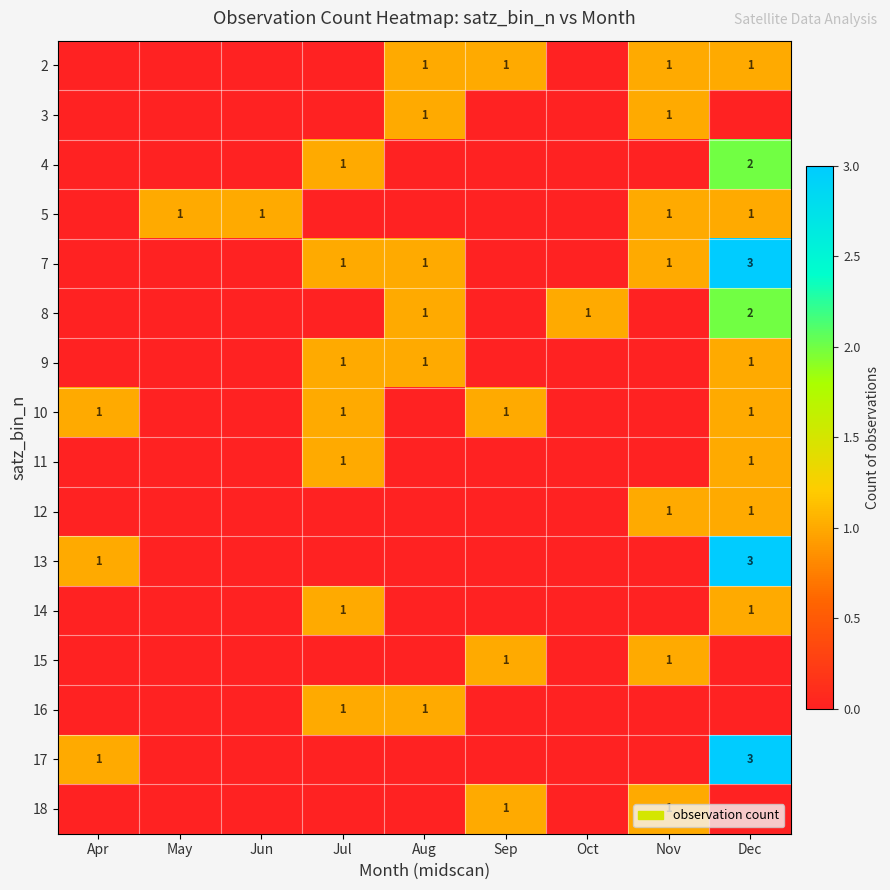

The value of 7 at Jul is 0. True or false?

False